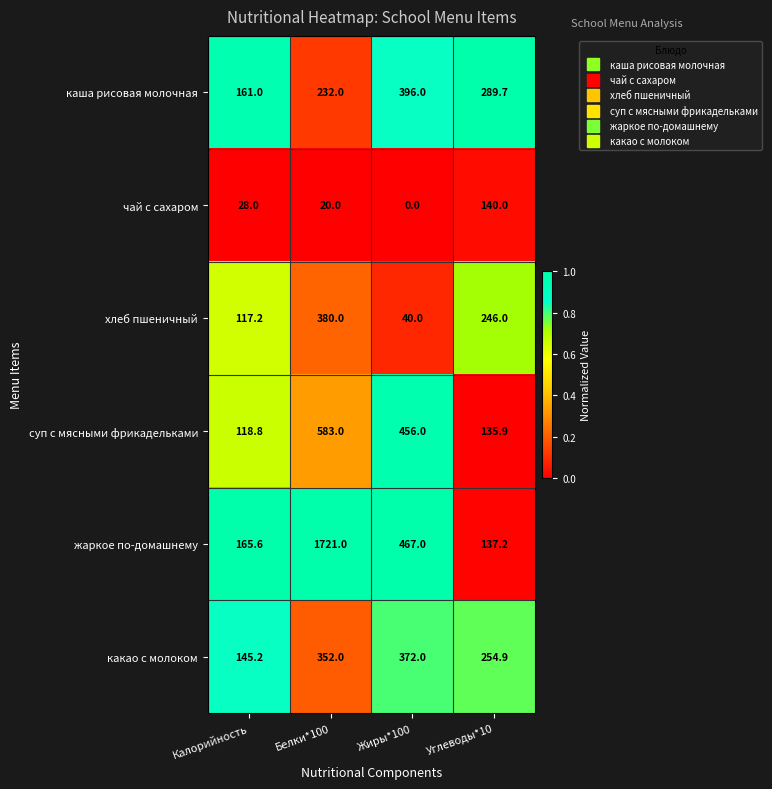

How many data points in жаркое по-домашнему are less than 467?

2